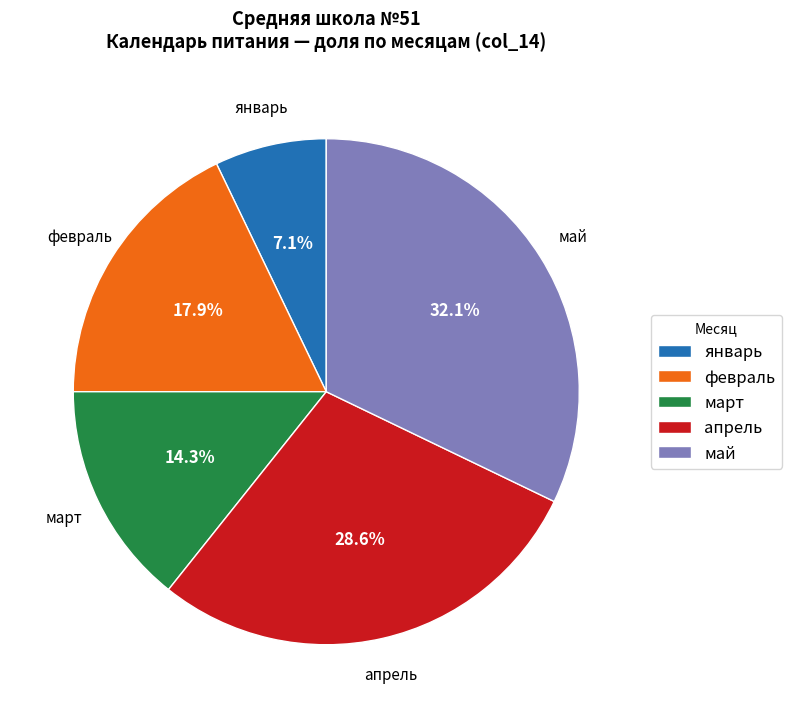

What percentage is the февраль slice, to the nearest percent?

18%